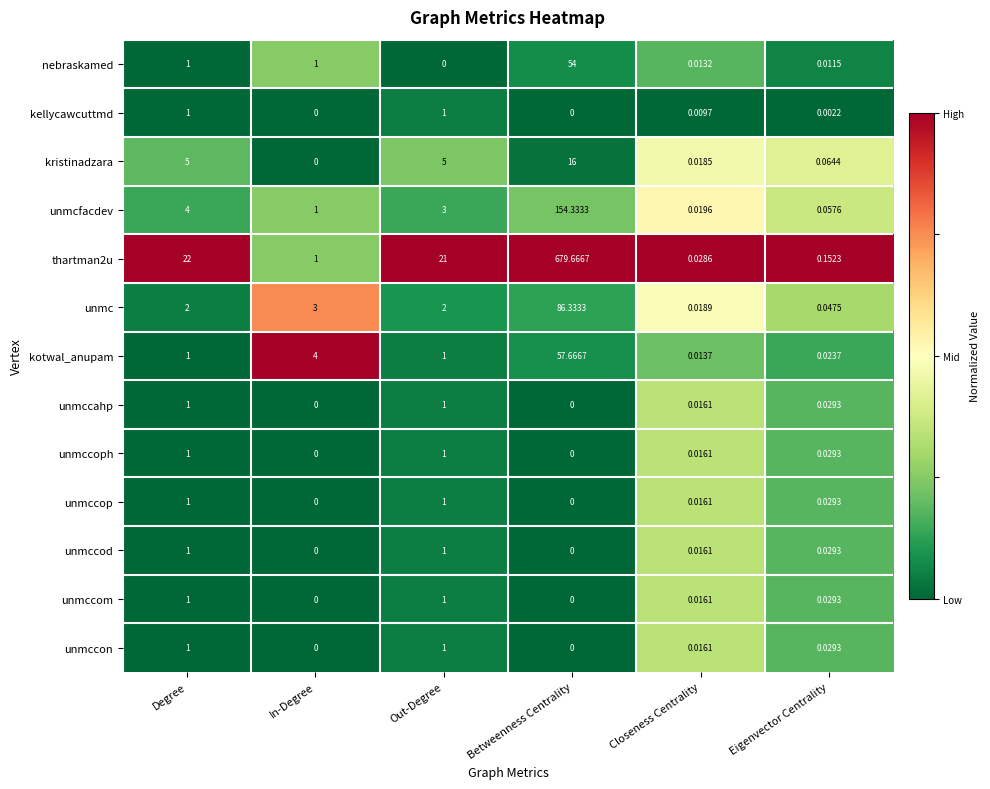

Which series has the largest total across all categories?

thartman2u